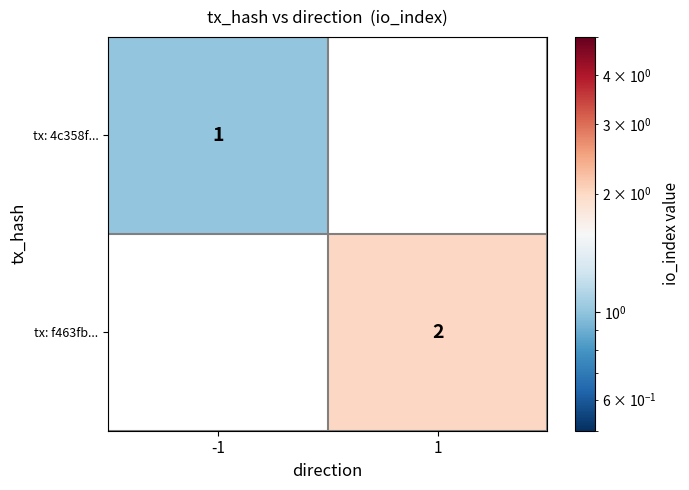

True or false: tx: f463fb... has a value of 3 at 1.

False